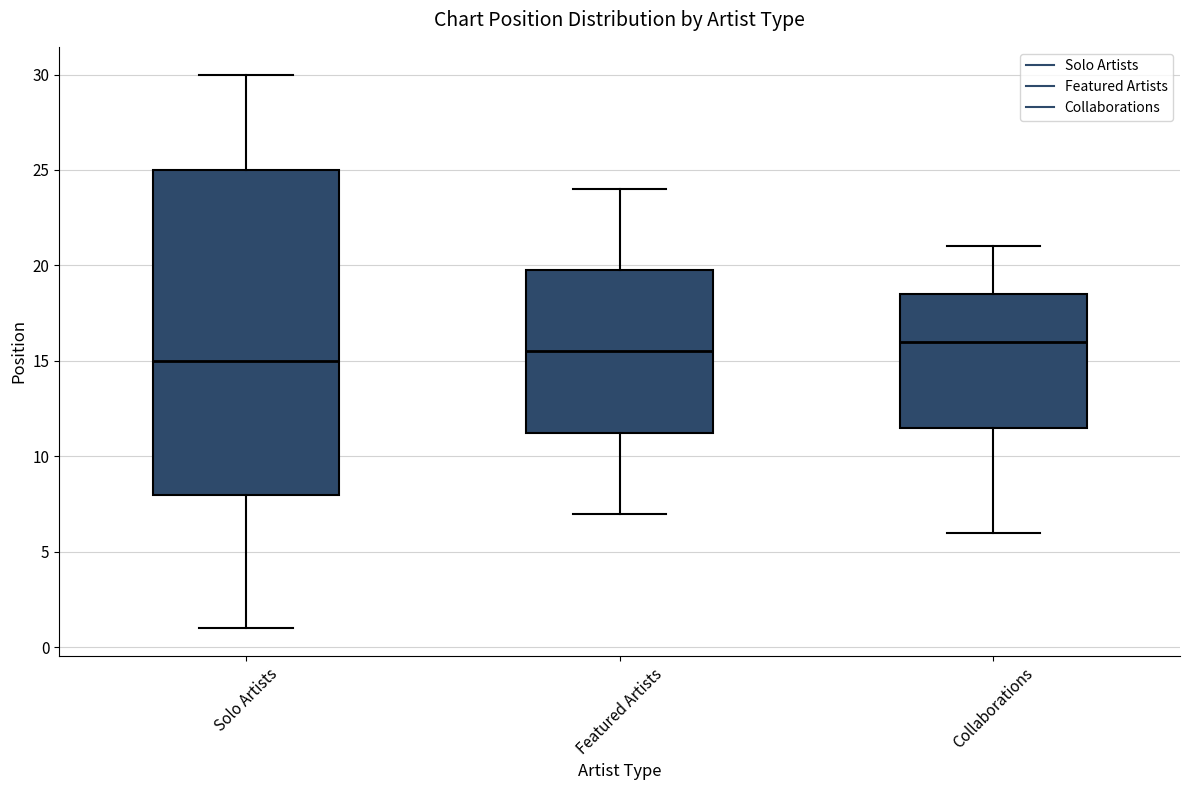

Which box's median line is the highest?

Collaborations